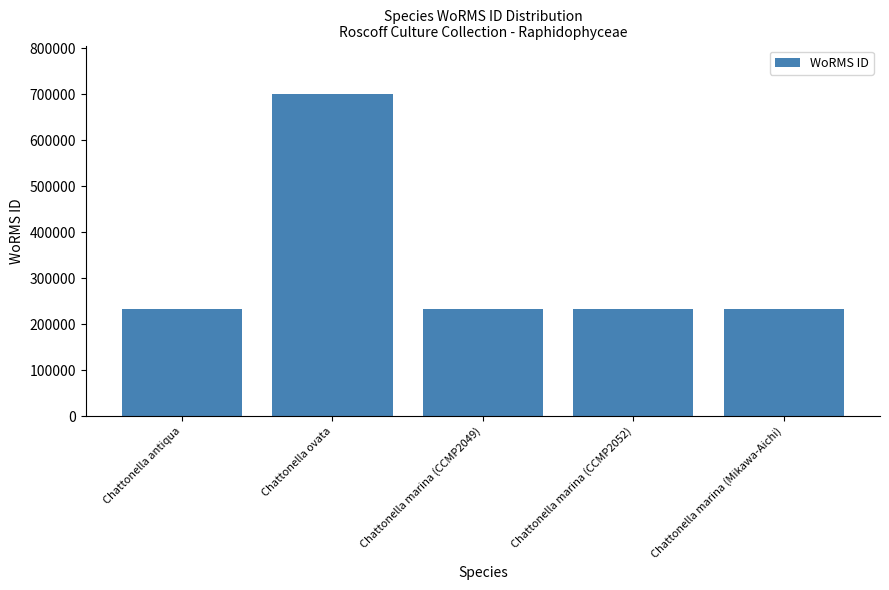

What is the sum of the values at Chattonella antiqua and Chattonella marina (Mikawa-Aichi)?

467558